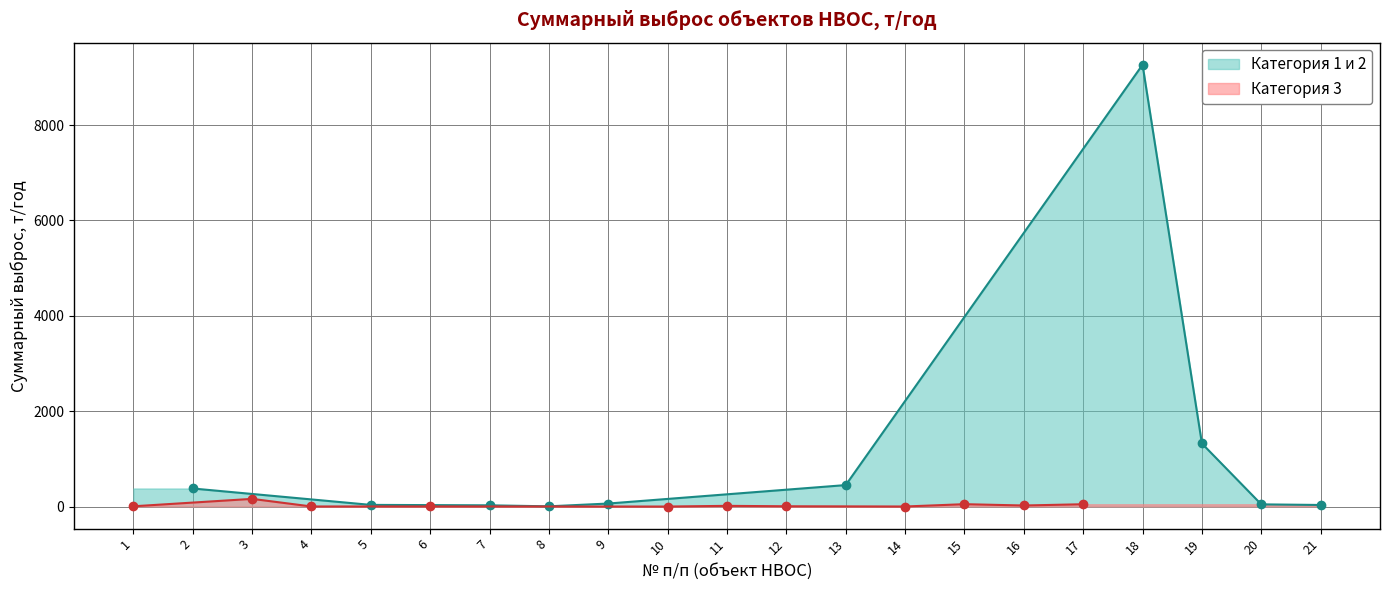

What is the minimum value shown in the chart?

0.1